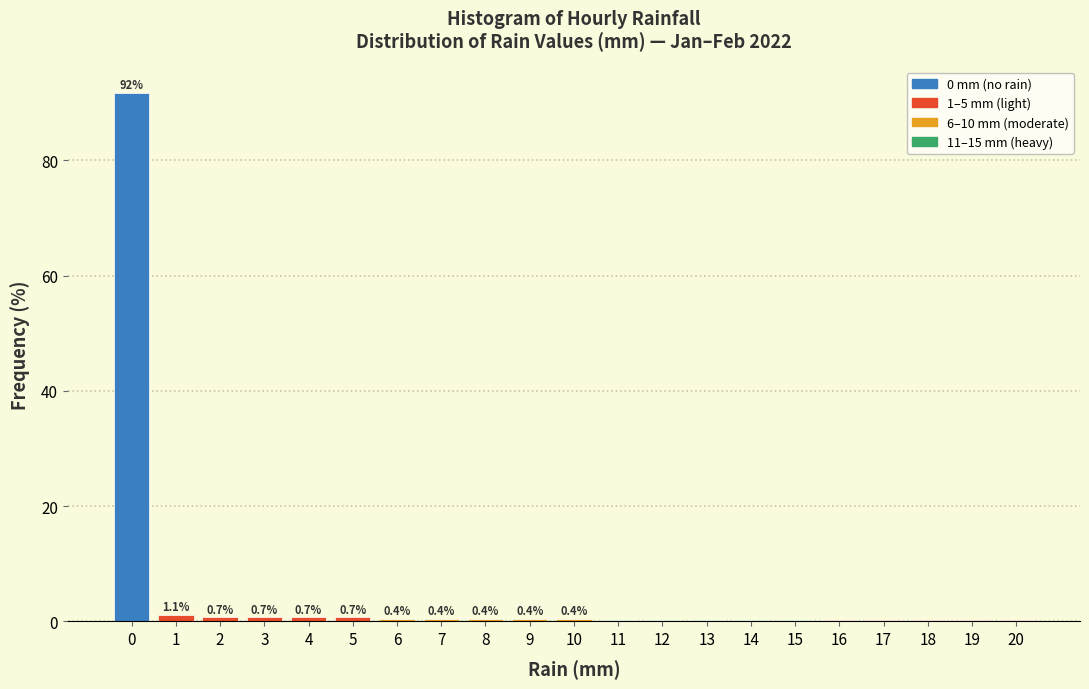

Over which range of the x-axis is the bar tallest?

-0.5 to 0.5